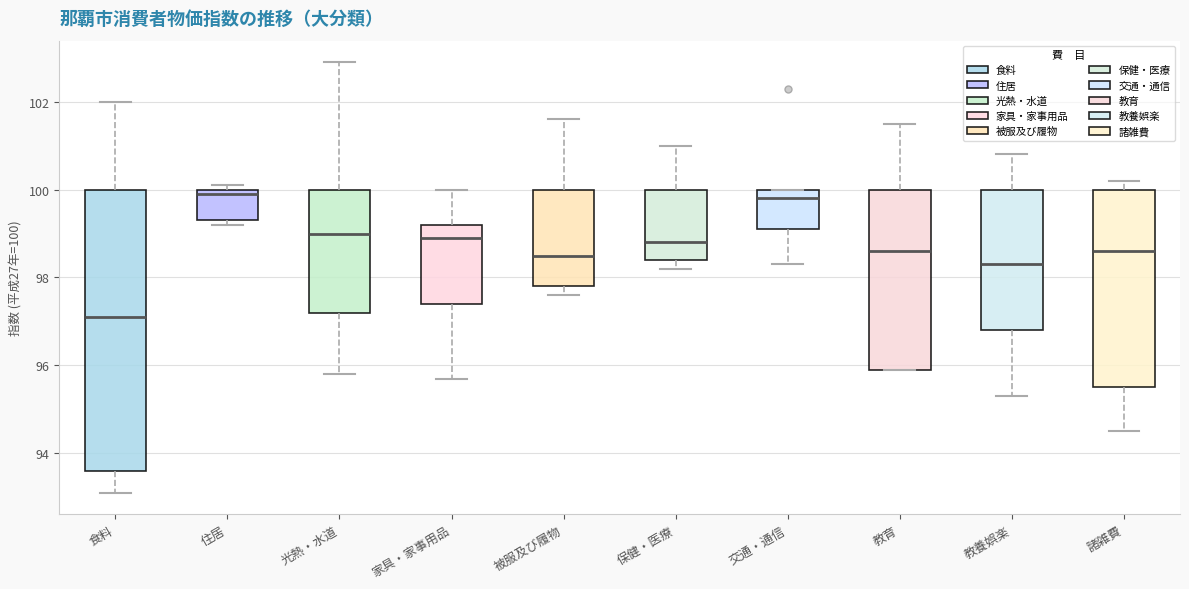

Reading left to right, transcribe this box plot: for each box, give where its median line is, the range the box spans, and where its two whiskers end, as read against the y-axis. The values are not printed on the chart, so give them approximately, as read against the axis.

食料: median 97.2, box 93.6 to 100.0, whiskers 93.2 to 102.0
住居: median 100.0 (just below the box's upper edge), box 99.4 to 100.0, whiskers 99.2 to 100.2
光熱・水道: median 99.0, box 97.2 to 100.0, whiskers 95.8 to 103.0
家具・家事用品: median 99.0, box 97.4 to 99.2, whiskers 95.8 to 100.0
被服及び履物: median 98.6, box 97.8 to 100.0, whiskers 97.6 to 101.6
保健・医療: median 98.8, box 98.4 to 100.0, whiskers 98.2 to 101.0
交通・通信: median 99.8, box 99.2 to 100.0, whiskers 98.4 to 100.0
教育: median 98.6, box 96.0 to 100.0, whiskers 96.0 to 101.6
教養娯楽: median 98.4, box 96.8 to 100.0, whiskers 95.4 to 100.8
諸雑費: median 98.6, box 95.6 to 100.0, whiskers 94.6 to 100.2